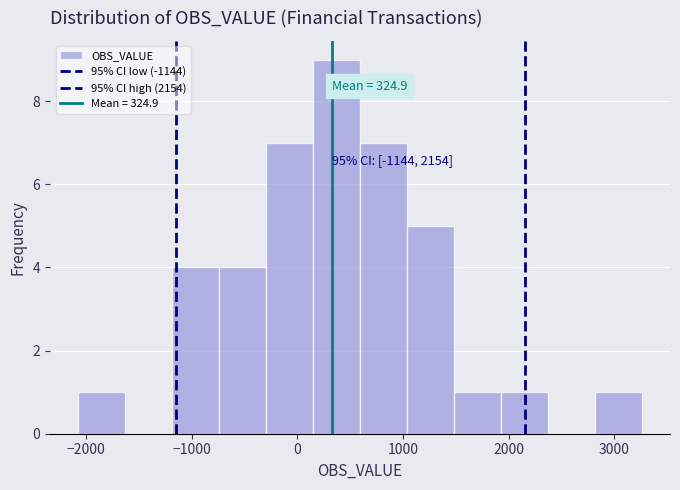

Over which range of the x-axis is the bar tallest?

100 to 600